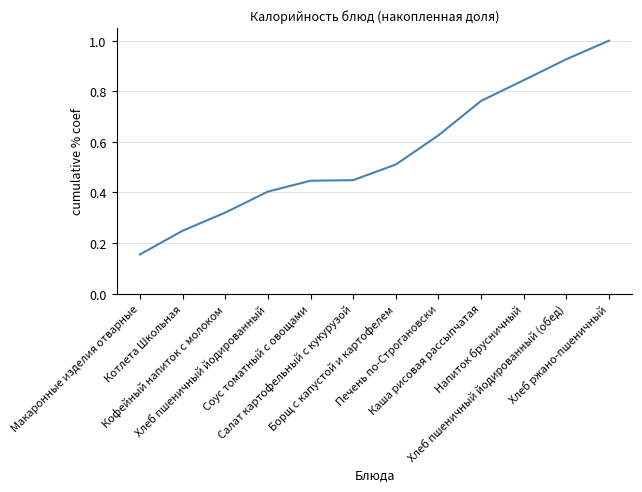

The value at Каша рисовая рассыпчатая is 1.3. True or false?

False